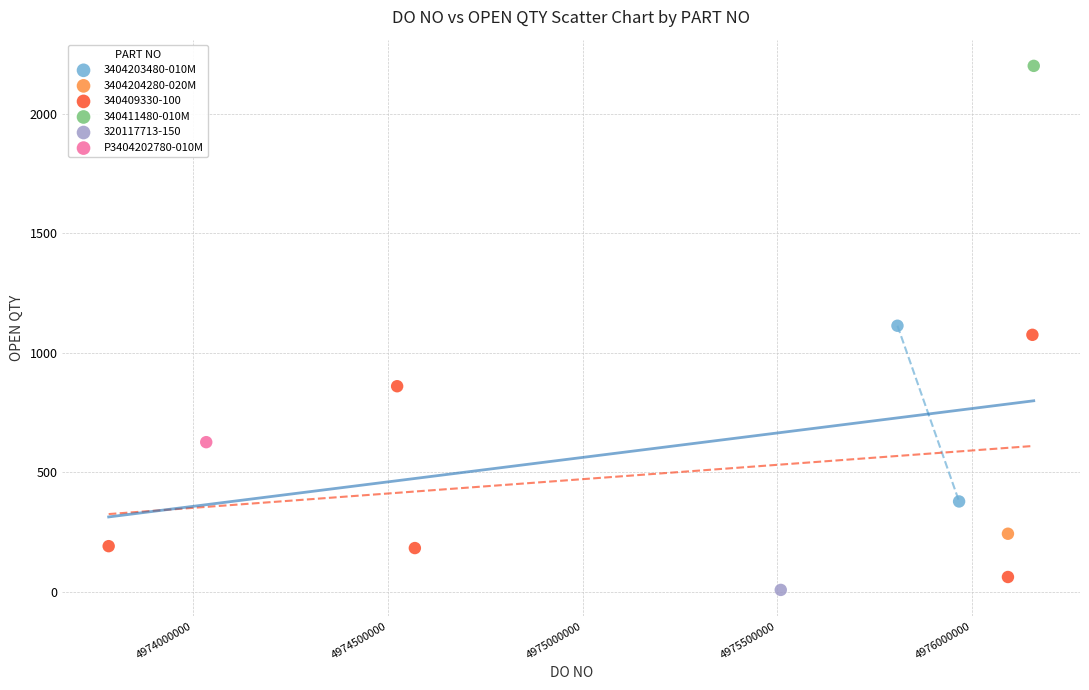

What are all the series names shown in the legend?

3404203480-010M, 3404204280-020M, 340409330-100, 340411480-010M, 320117713-150, P3404202780-010M